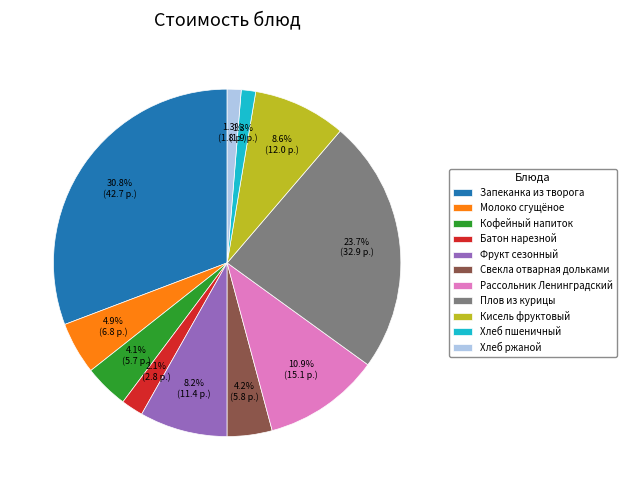

Combined, what portion of the pie is Плов из курицы and Хлеб пшеничный?

25.0%